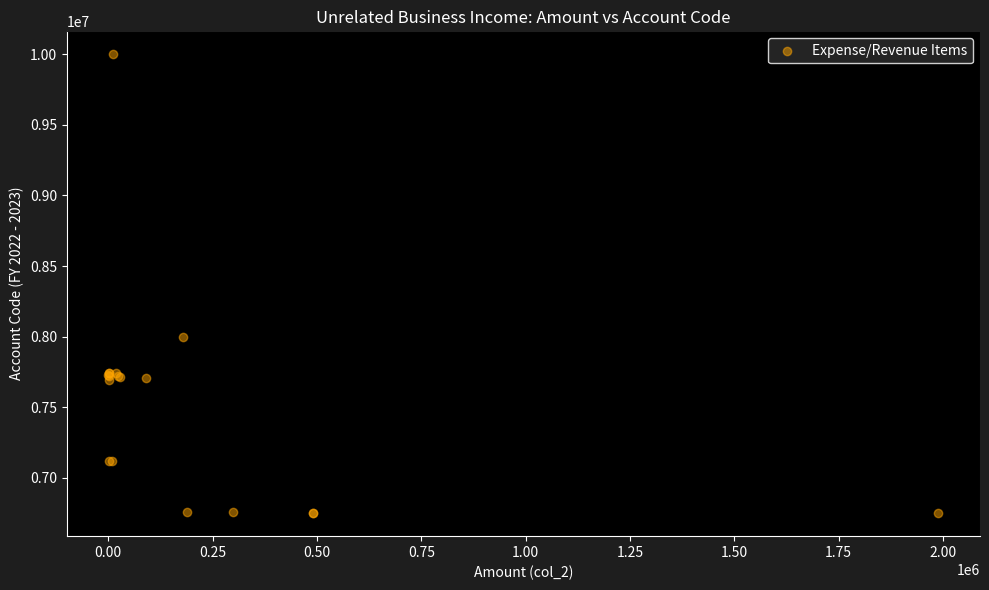

What Y value in the scatter plot is closest to 8374999?

7999999